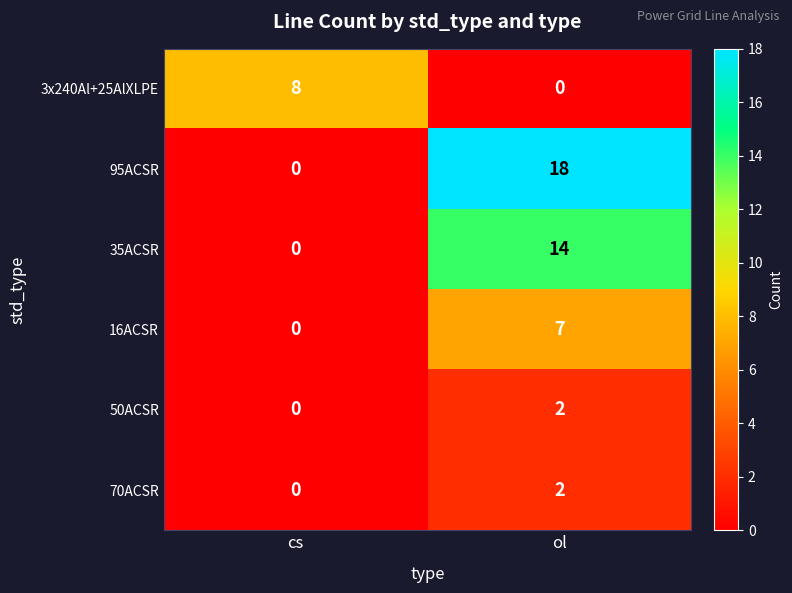

At which label is 16ACSR closest to 3?

cs